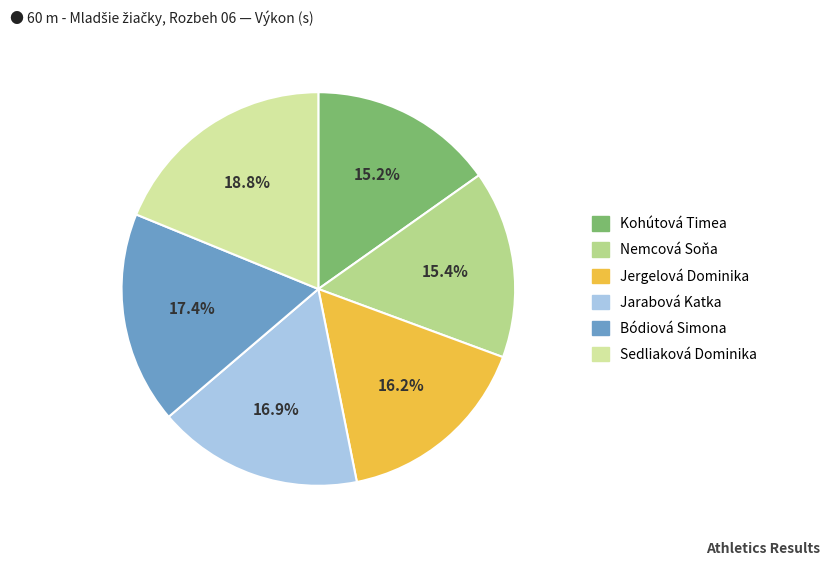

Which slice is the largest?

Sedliaková Dominika